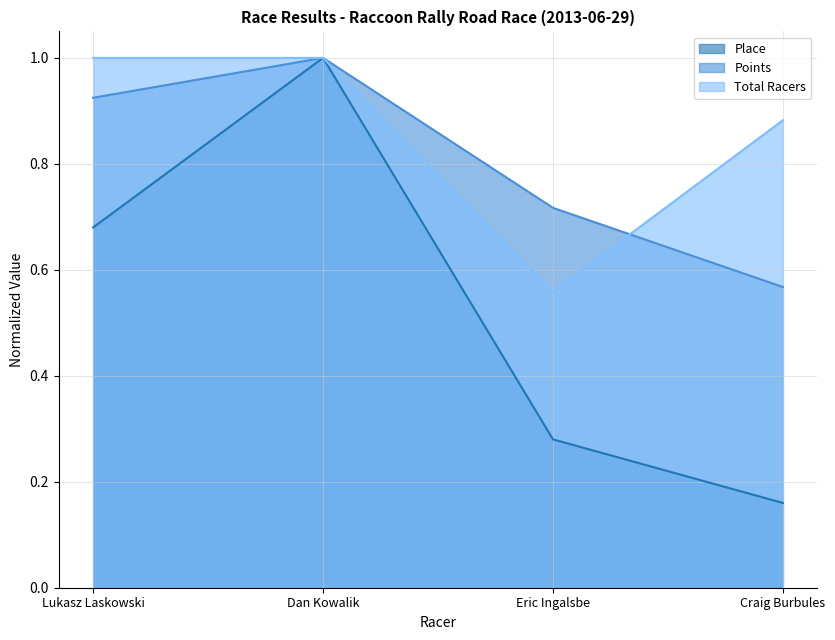

Count the number of data series in this chart.

3